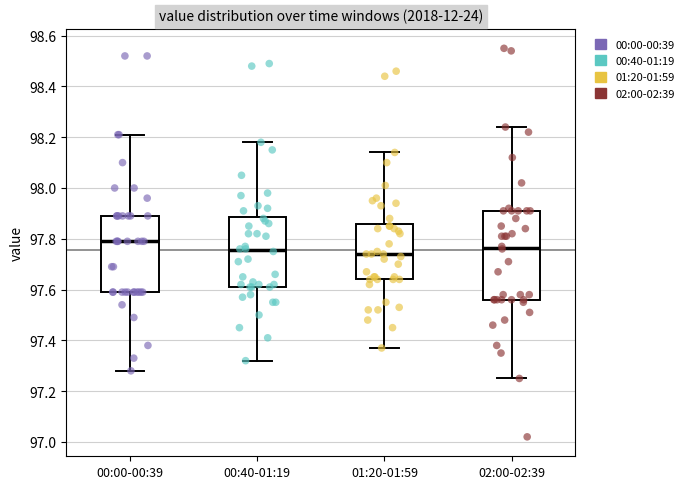

Where is the upper edge of the box for 00:00-00:39 on the y-axis? The values are not printed on the chart, so give them approximately, as read against the axis.

97.90